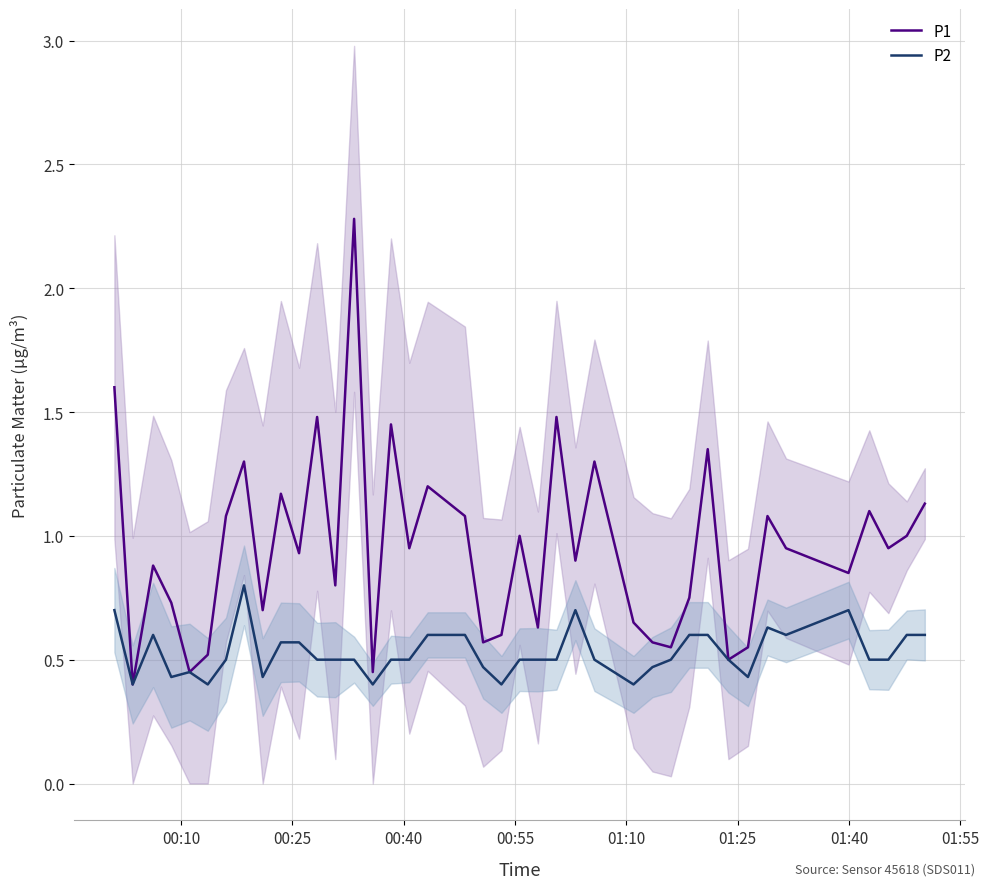

Rank the series by their maximum value, from lowest to highest.

P2, P1